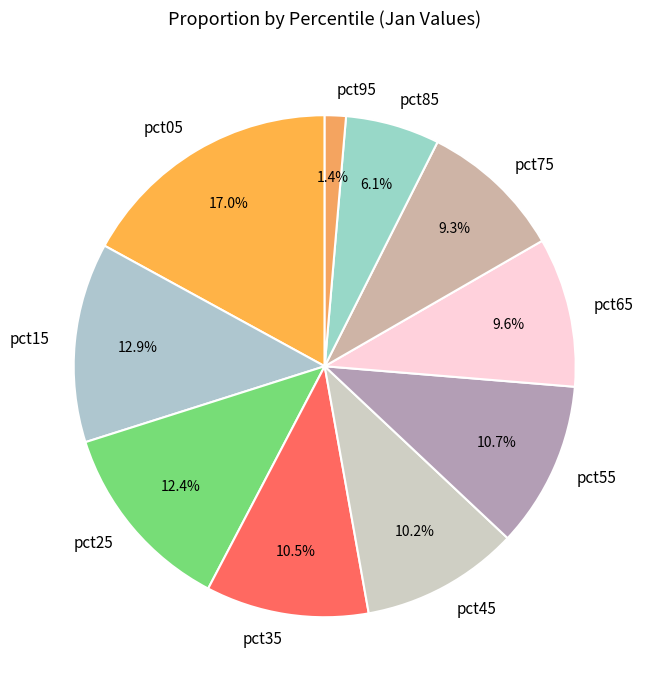

Is there any slice that represents more than half of the pie?

No